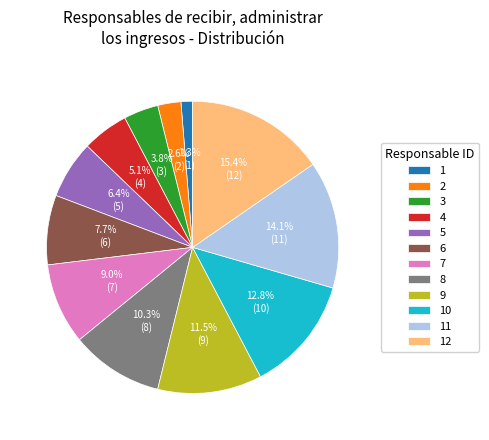

What percentage do 12 and 11 together represent?

29.5%